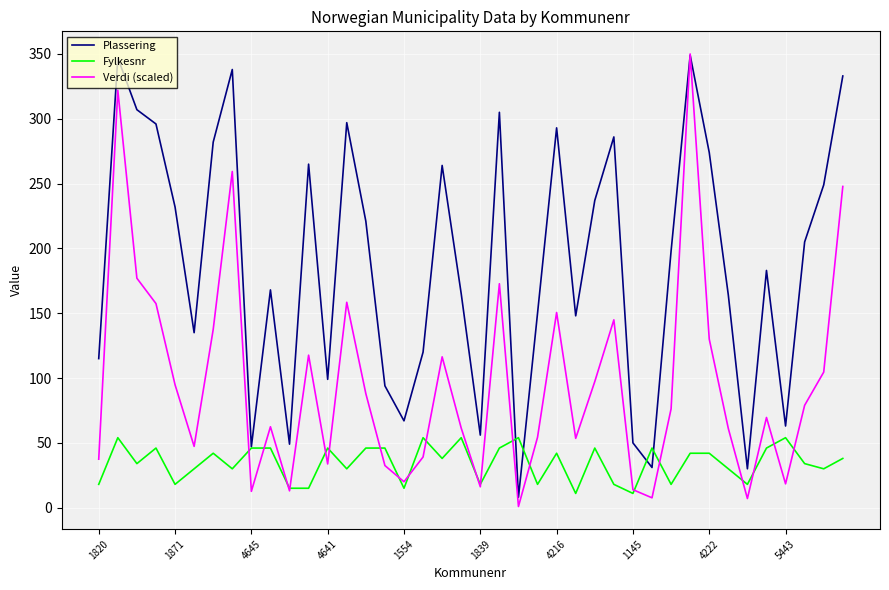

Does the chart have visible grid lines?

Yes